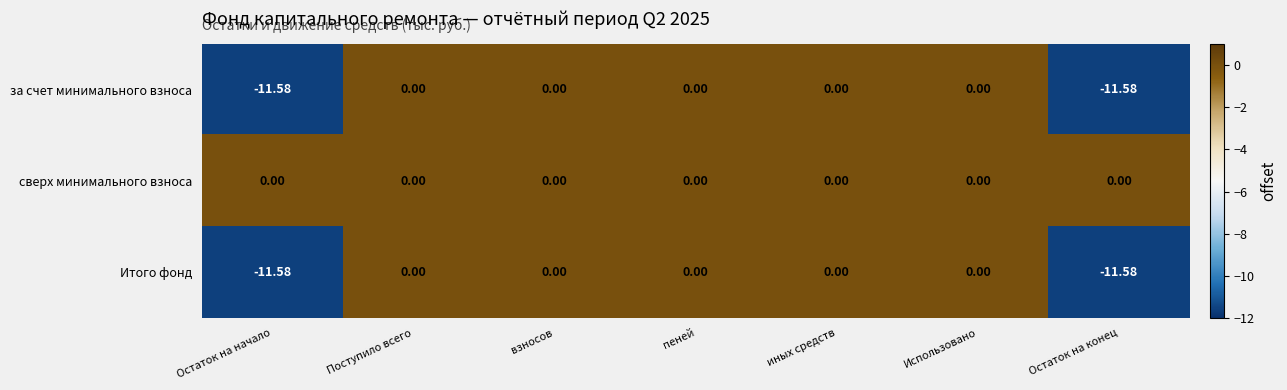

How many series are shown in this chart?

3